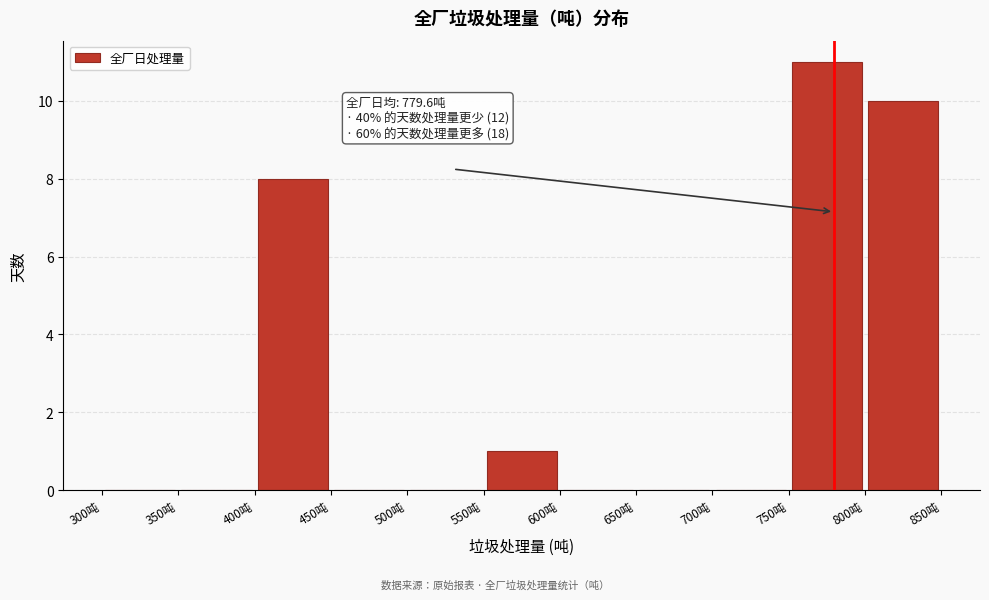

Over which range of the x-axis is the bar tallest?

750 to 800